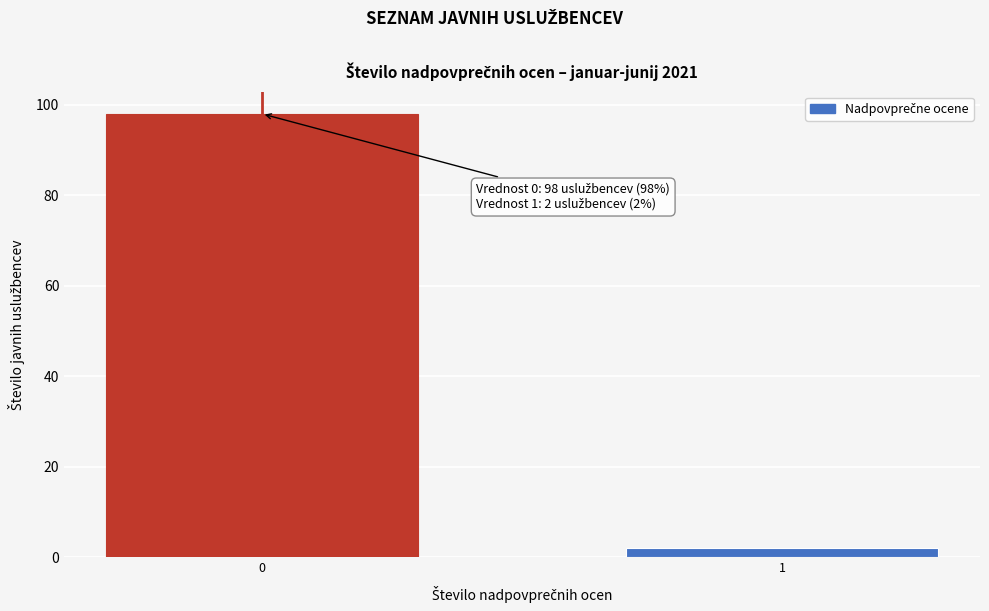

Reading left to right, transcribe all the data shown in this chart.

0=98	1=2